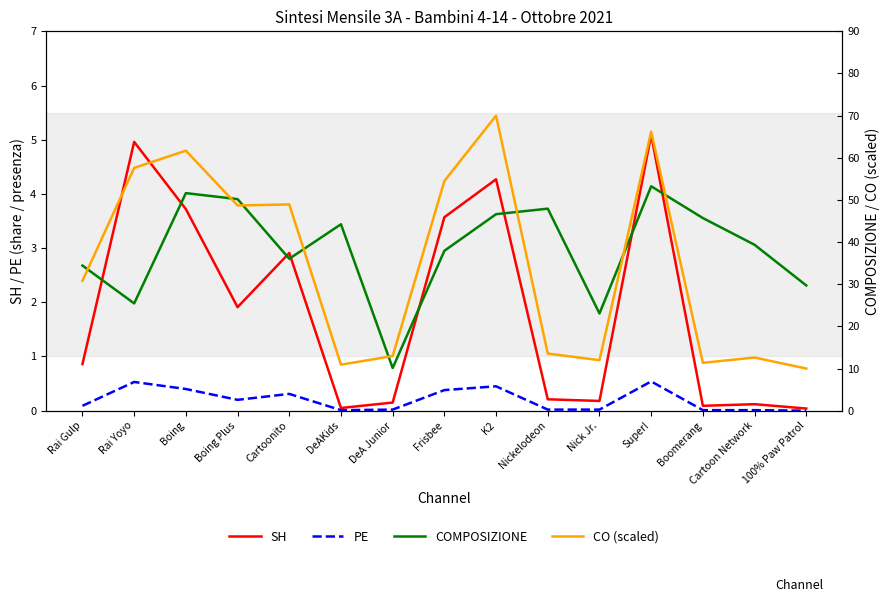

What is the average value of the CO (scaled) series?

34.8